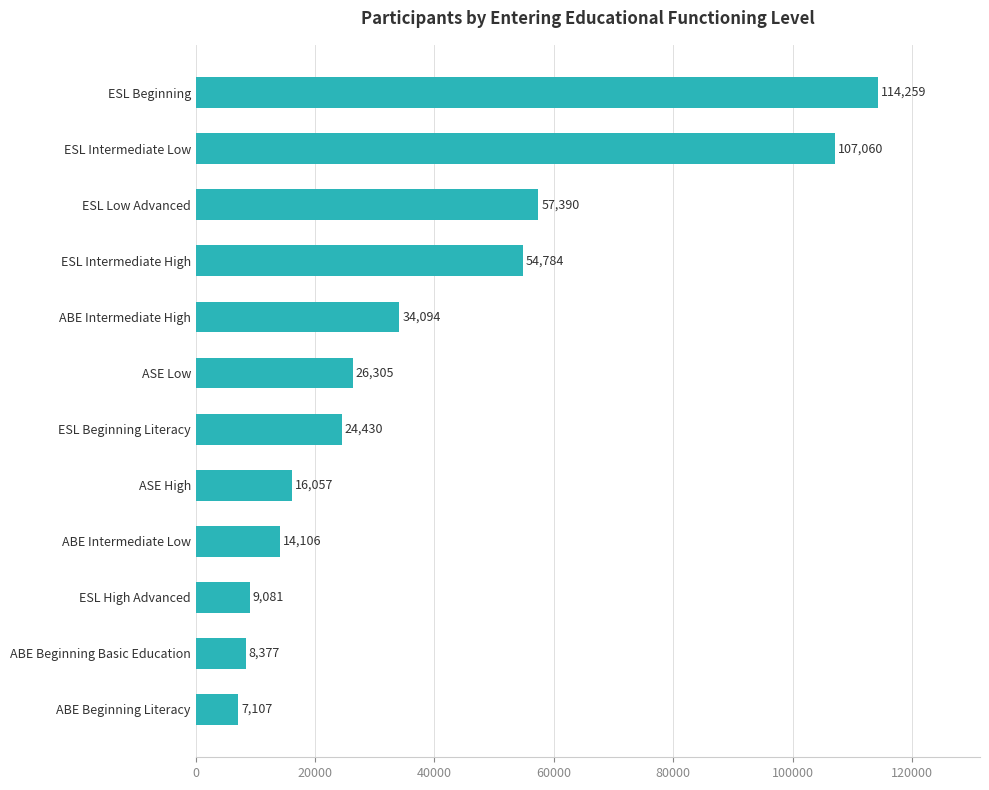

Rank the categories by value from highest to lowest.

ESL Beginning, ESL Intermediate Low, ESL Low Advanced, ESL Intermediate High, ABE Intermediate High, ASE Low, ESL Beginning Literacy, ASE High, ABE Intermediate Low, ESL High Advanced, ABE Beginning Basic Education, ABE Beginning Literacy